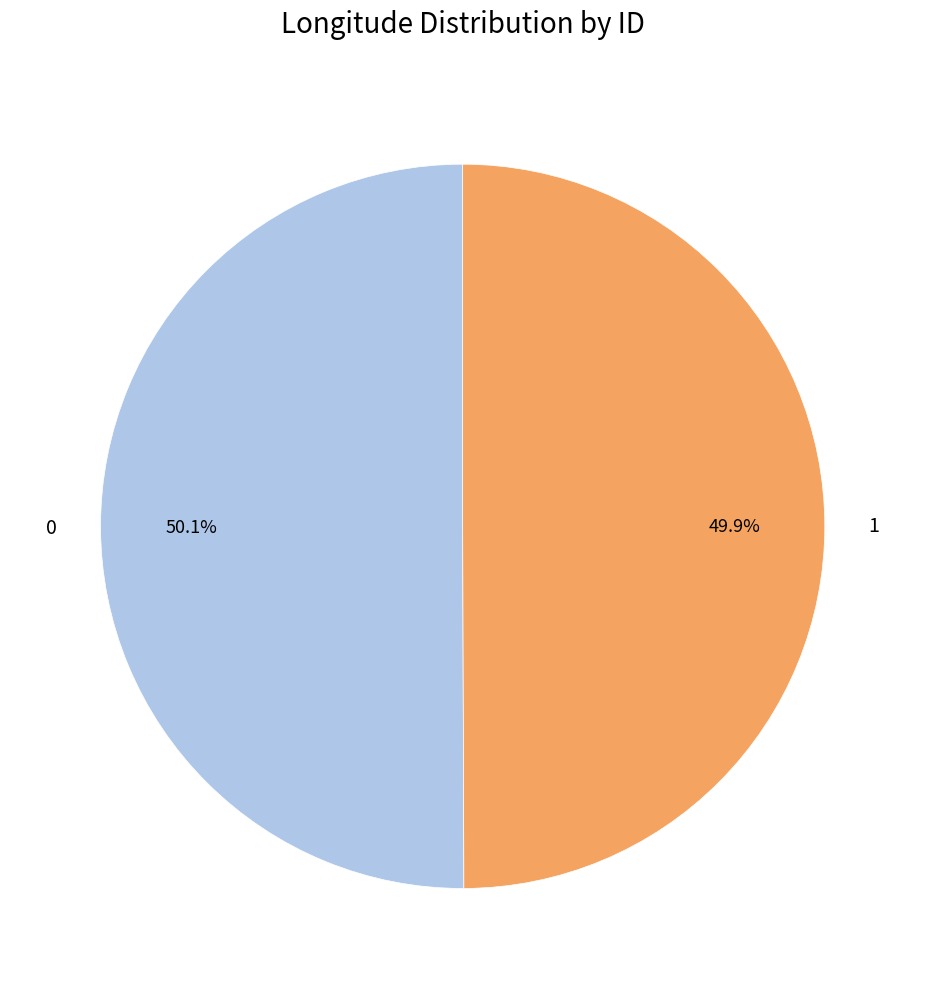

To the nearest percent, what portion does 0 represent?

50%